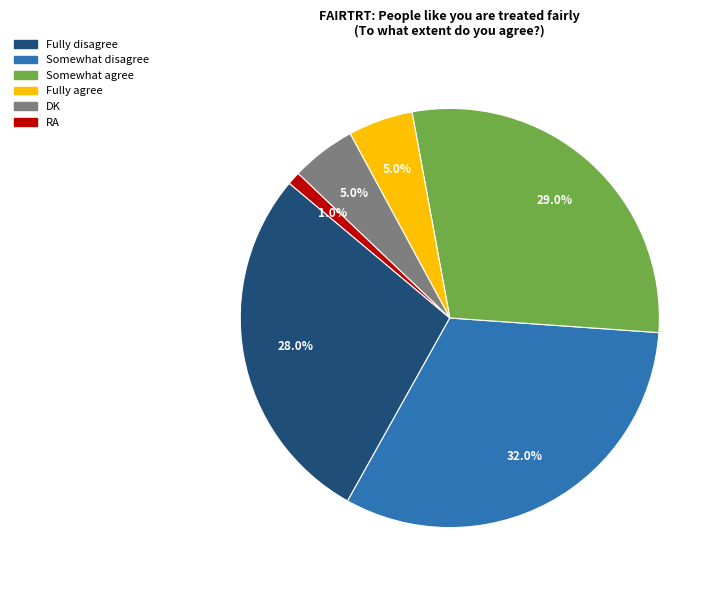

Combined, what portion of the pie is RA and Somewhat disagree?

33.0%